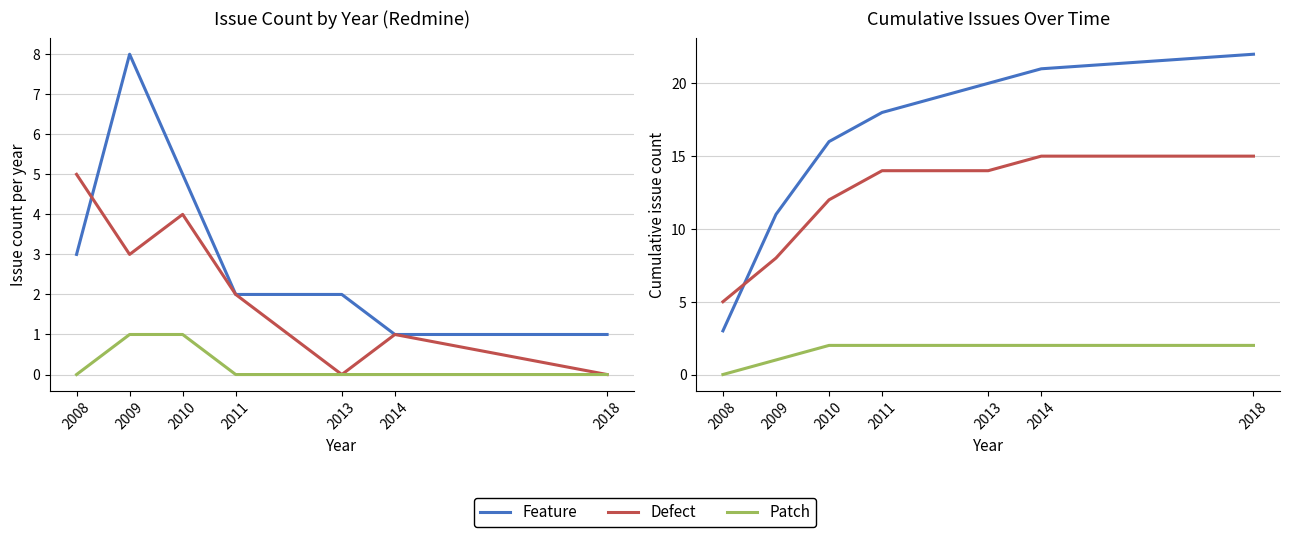

Which series has the largest total across all categories?

Feature